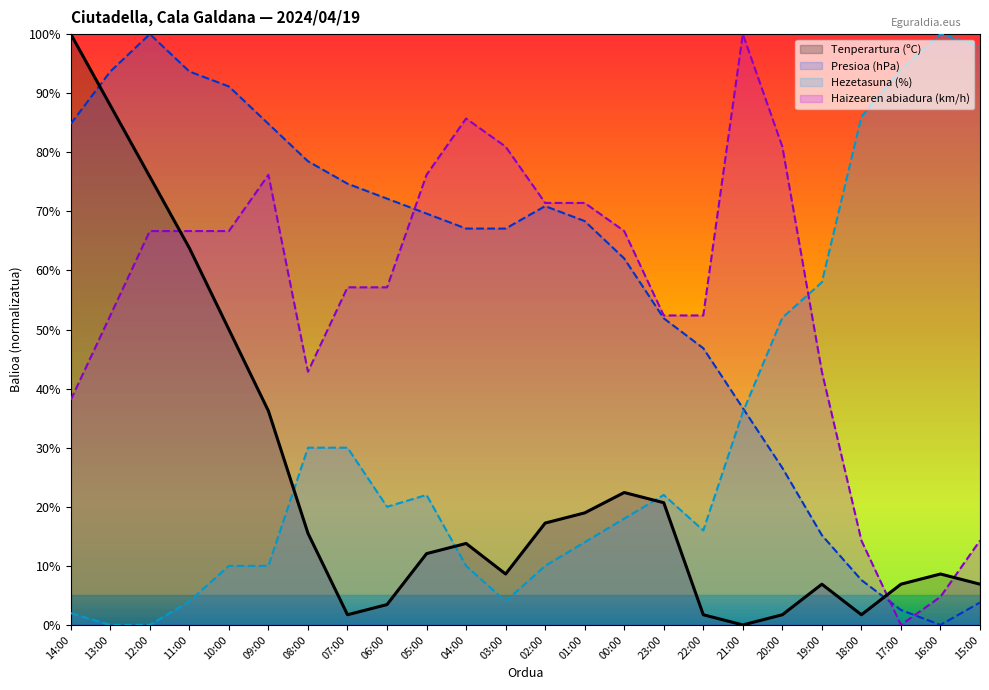

List the labels in order of Presioa (hPa) value, largest first.

12:00, 13:00, 11:00, 10:00, 14:00, 09:00, 08:00, 07:00, 06:00, 02:00, 05:00, 01:00, 04:00, 03:00, 00:00, 23:00, 22:00, 21:00, 20:00, 19:00, 18:00, 15:00, 17:00, 16:00